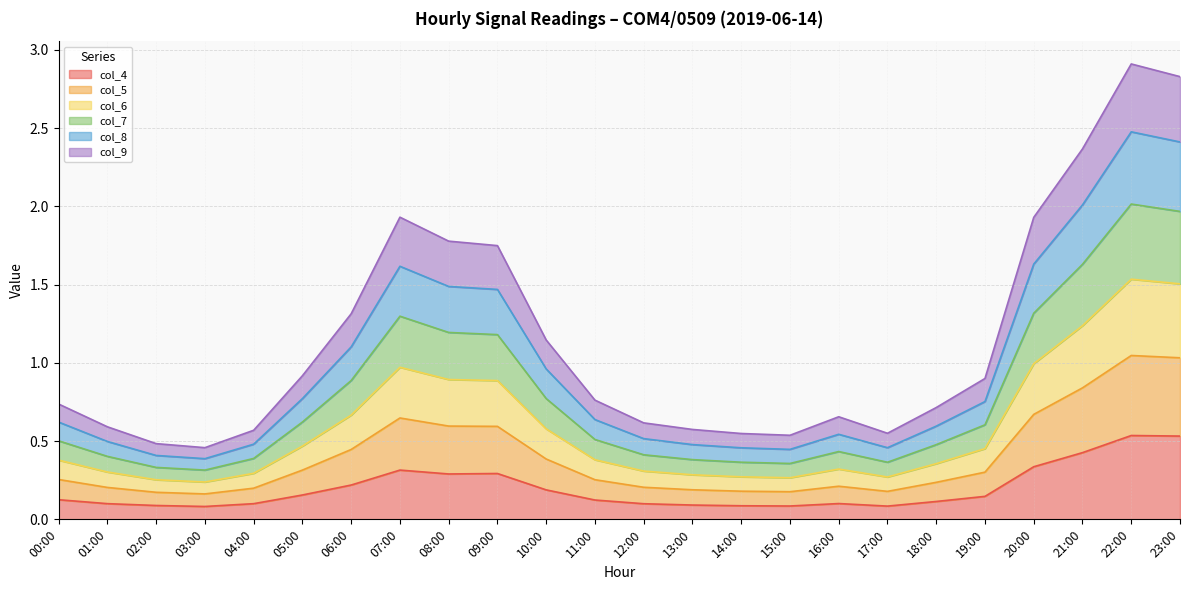

The value of col_4 at 14:00 is 0.0. True or false?

False